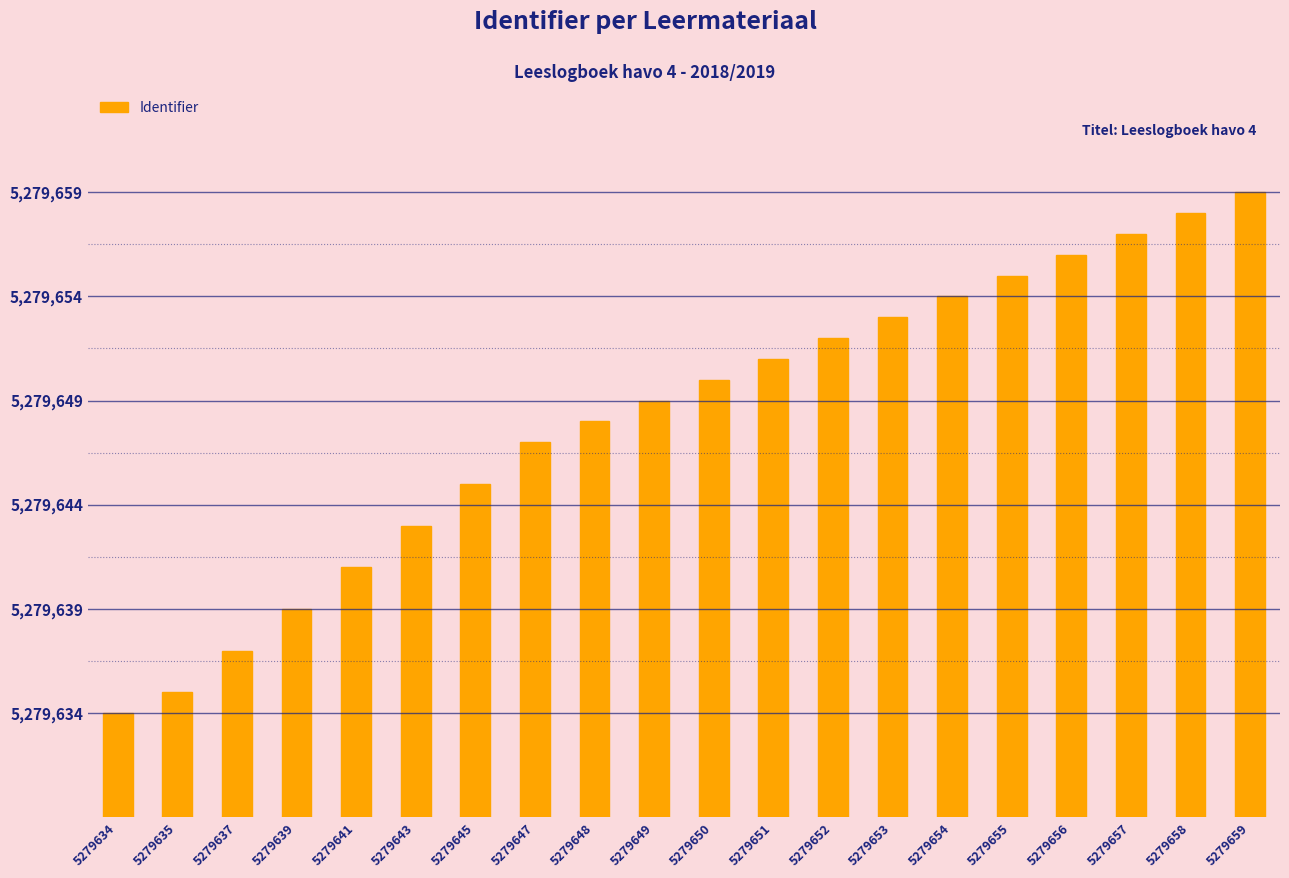

What is the difference between the second highest and minimum values?

24